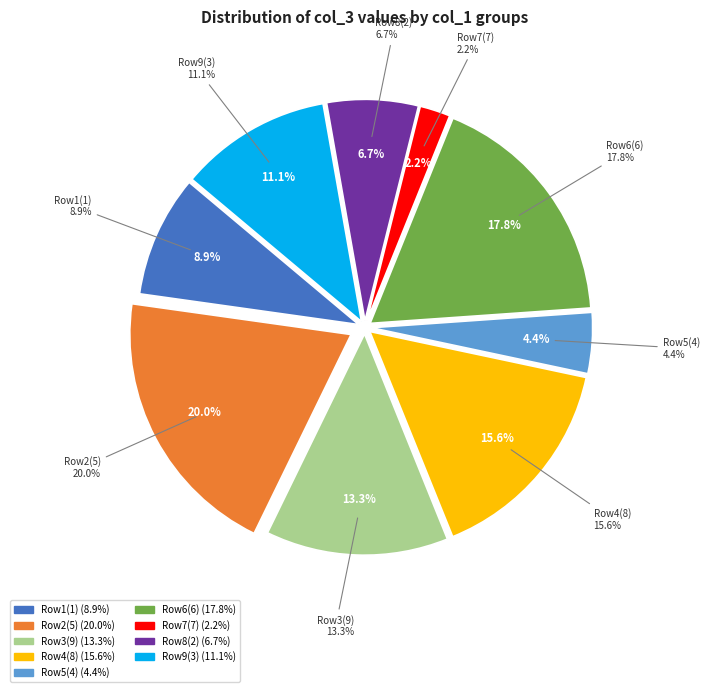

How many segments does this pie chart have?

9